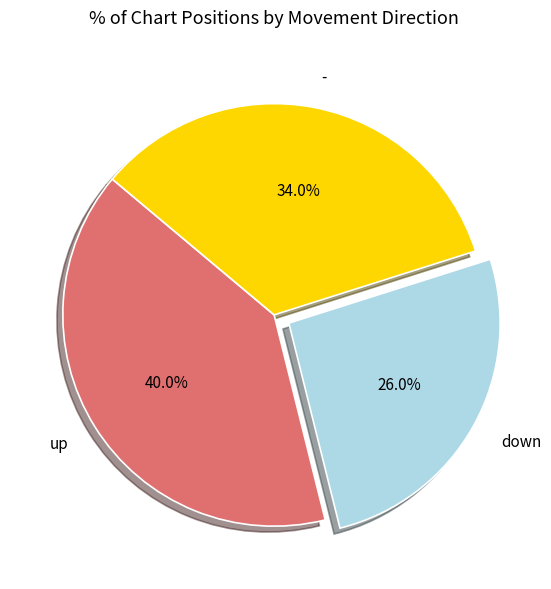

Is there a majority slice in this chart?

No